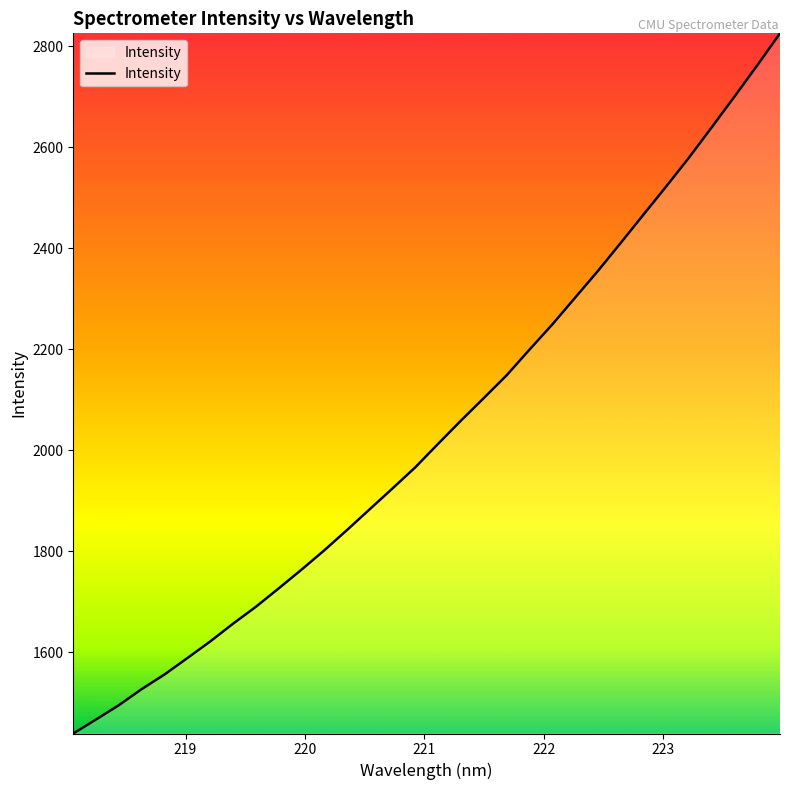

What is the smallest value displayed?

1439.5